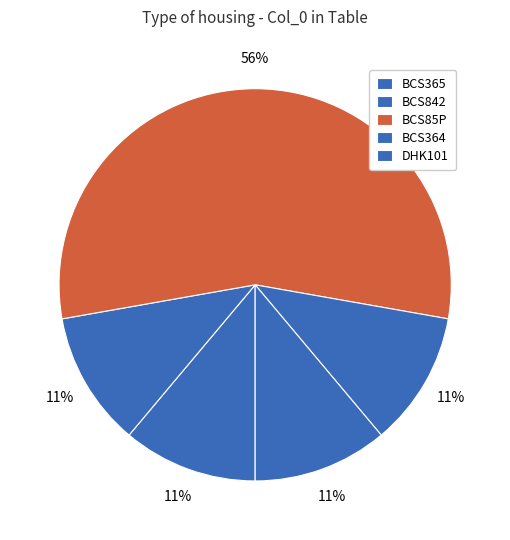

How many segments does this pie chart have?

5